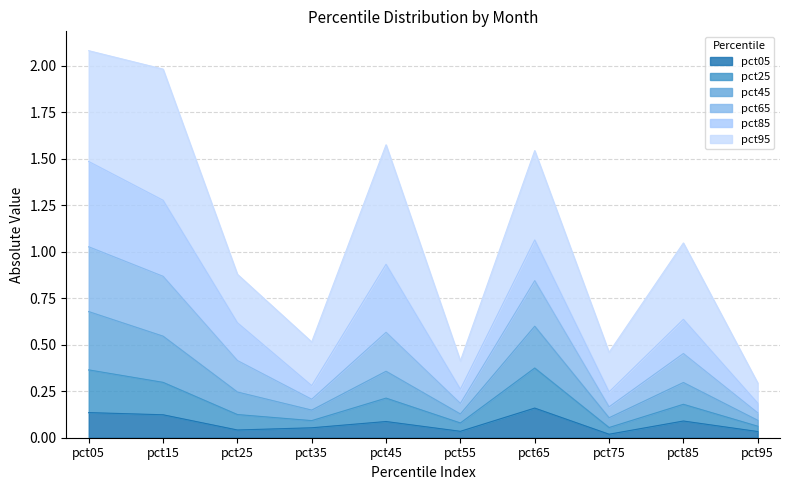

What is the total value across all series at pct05?

2.1